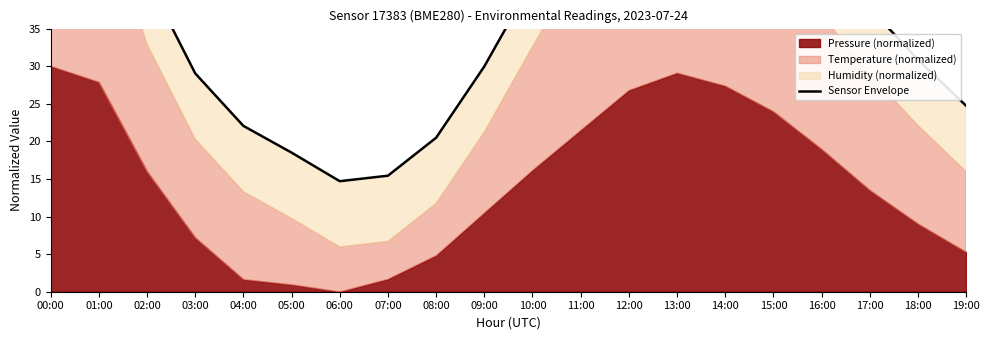

Which category has the highest value across all series?

13:00